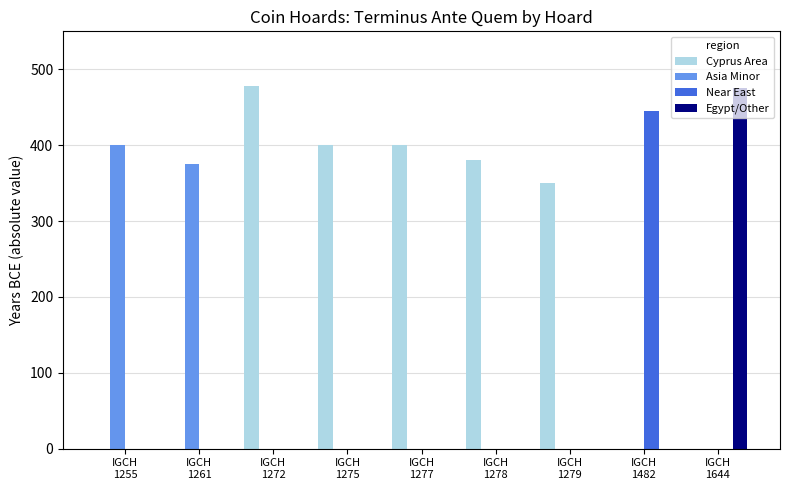

What is the maximum value for Egypt/Other?

475